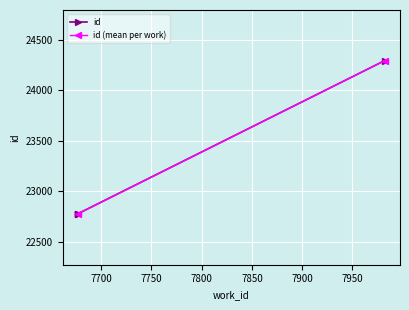

The value at 7677 is 22781. True or false?

True